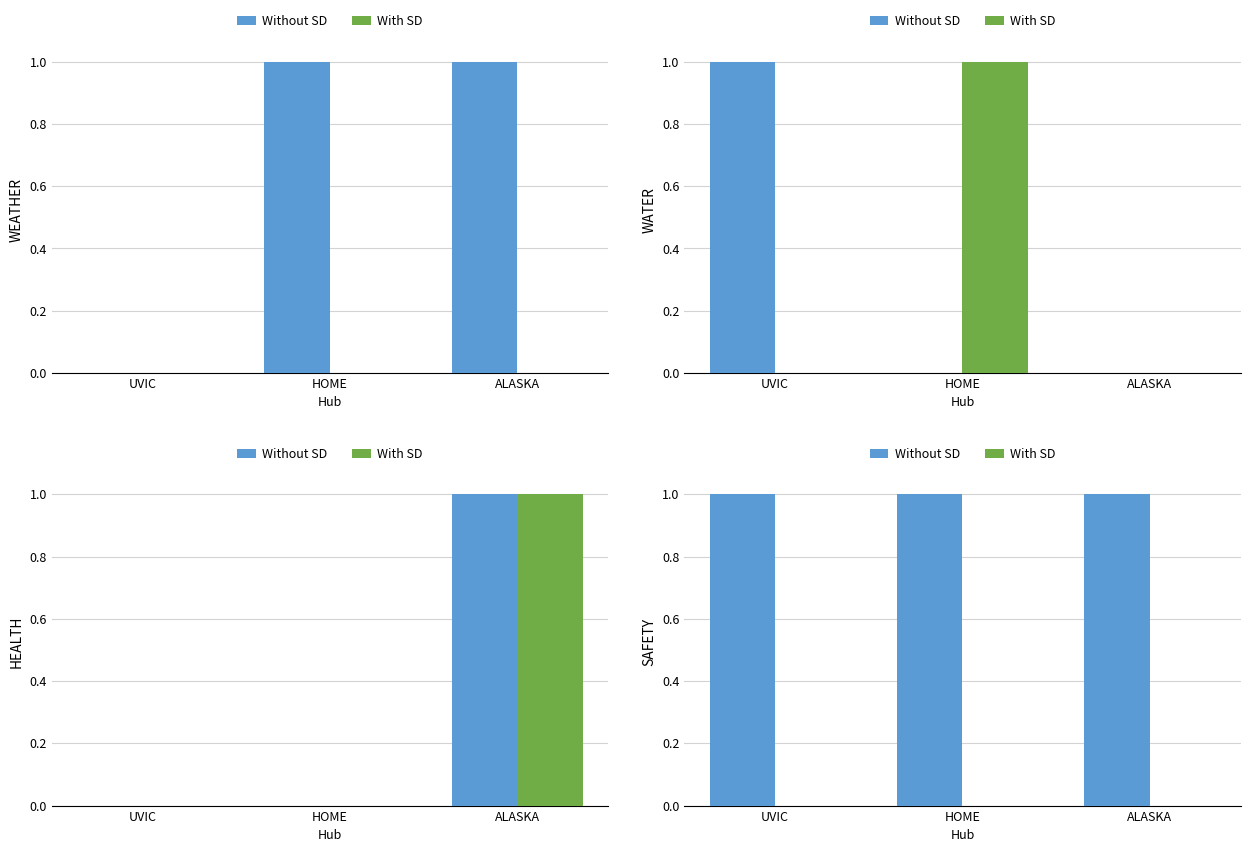

Rank the series by their average value, from highest to lowest.

Without SD, With SD